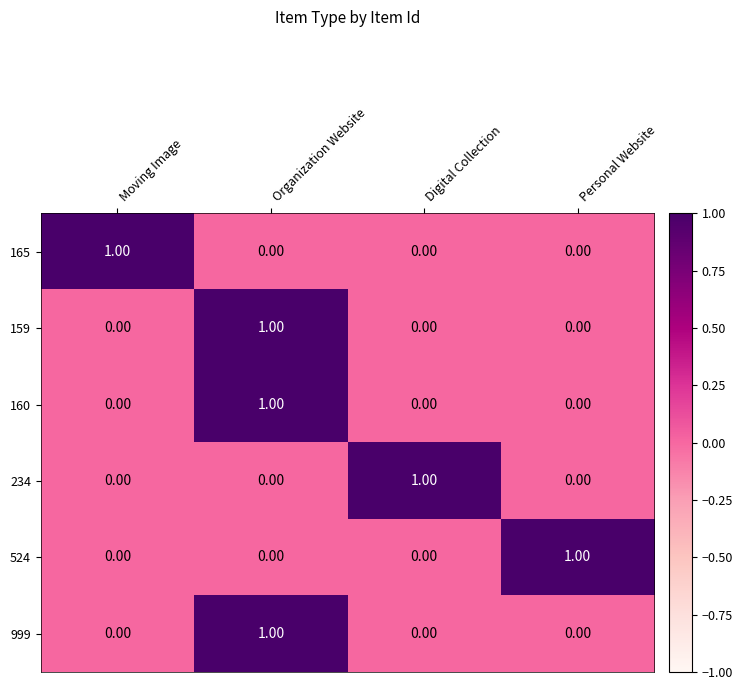

At which category is the sum across all series the highest?

Organization Website